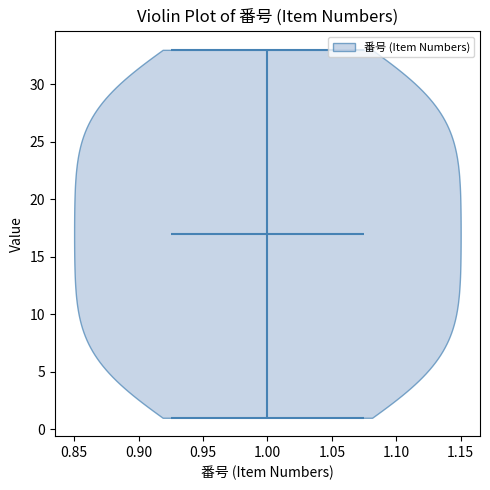

Read this violin plot against the y-axis: where its median line is, and the lowest and highest points the violin reaches. The values are not printed on the chart, so give them approximately, as read against the axis.

median line 17, lowest point 1, highest point 33